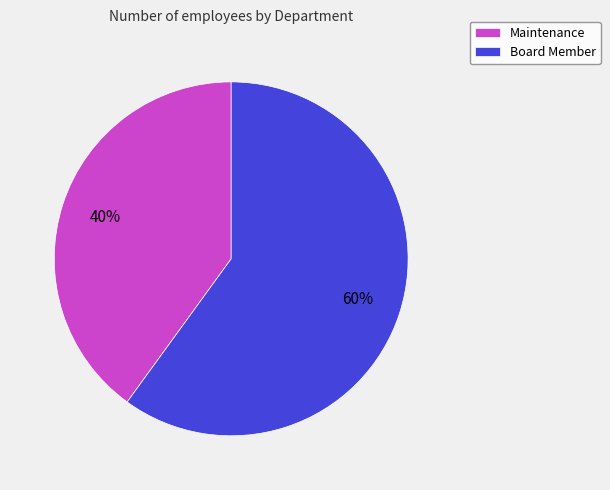

What percentage is the Maintenance slice, to the nearest percent?

40%